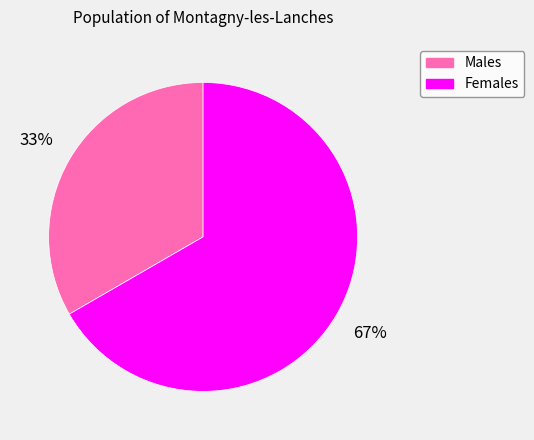

To the nearest percent, what is the average slice percentage?

50%